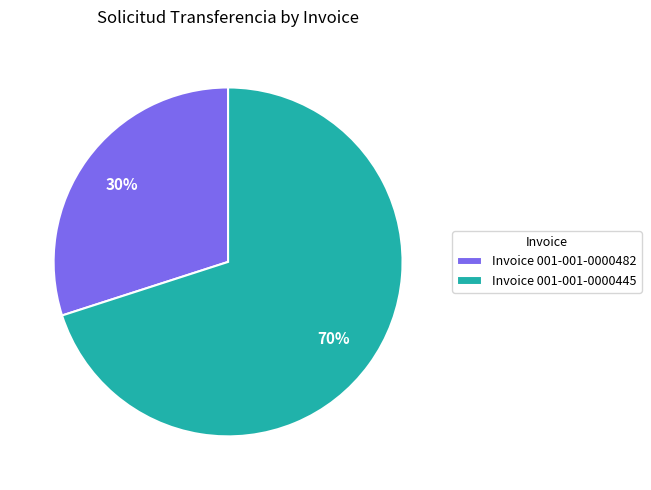

What is the largest slice in the pie chart?

Invoice 001-001-0000445